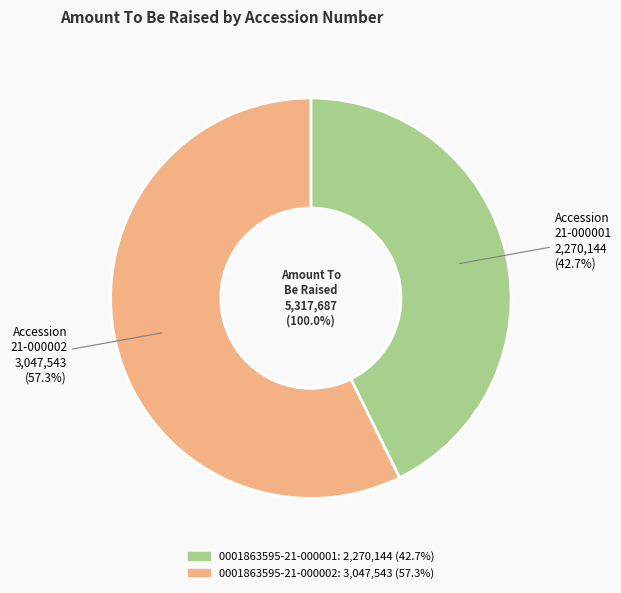

Does 0001863595-21-000001 represent more than half of the total?

No